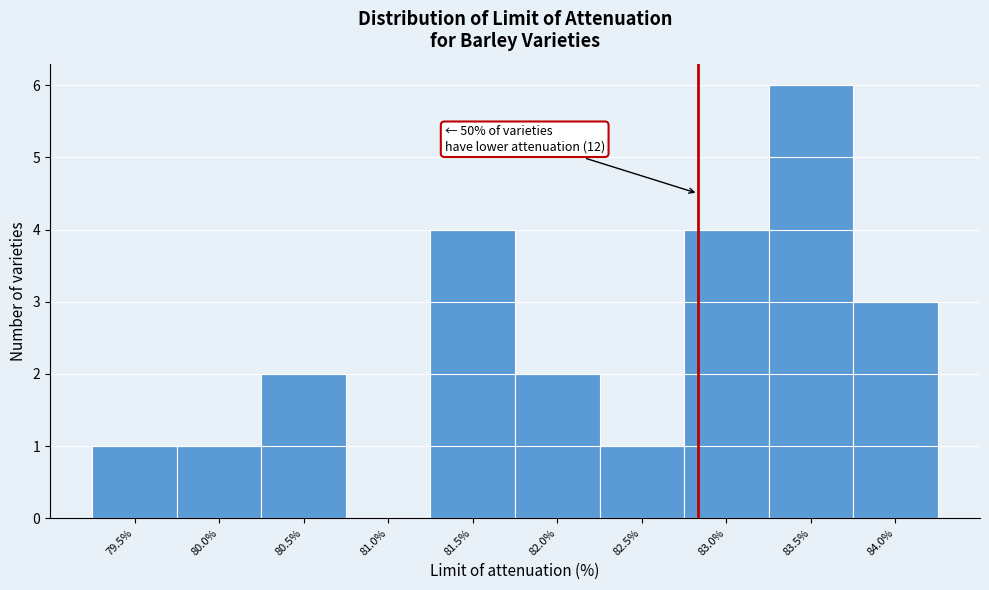

Reading left to right, list all the values displayed in this chart.

79.5%=1	80.0%=1	80.5%=2	81.0%=0	81.5%=4	82.0%=2	82.5%=1	83.0%=4	83.5%=6	84.0%=3